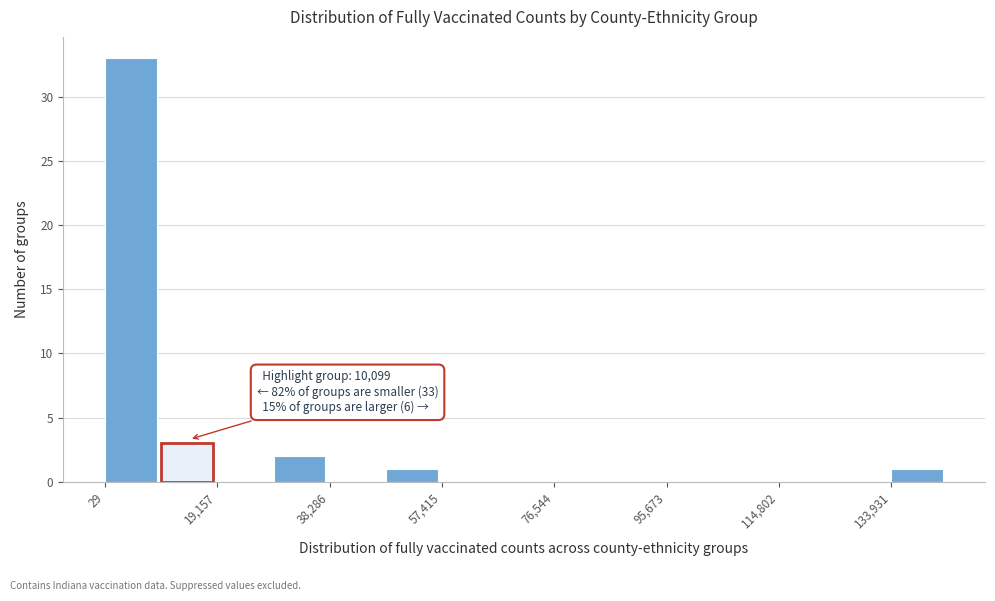

Which range on the x-axis has the tallest bar?

0 to 10000